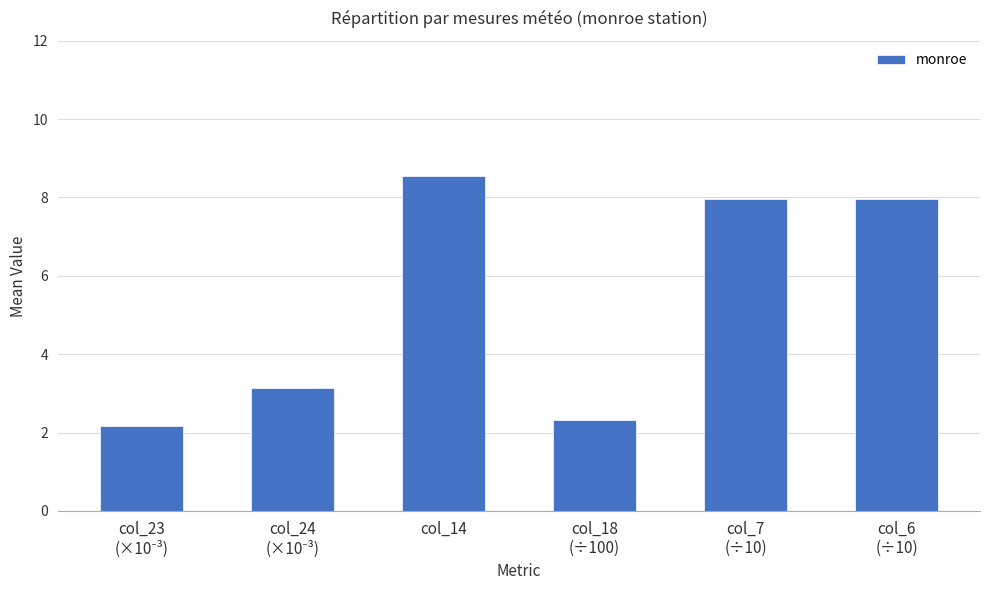

What is the value of the 1st bar from the left?

2.2